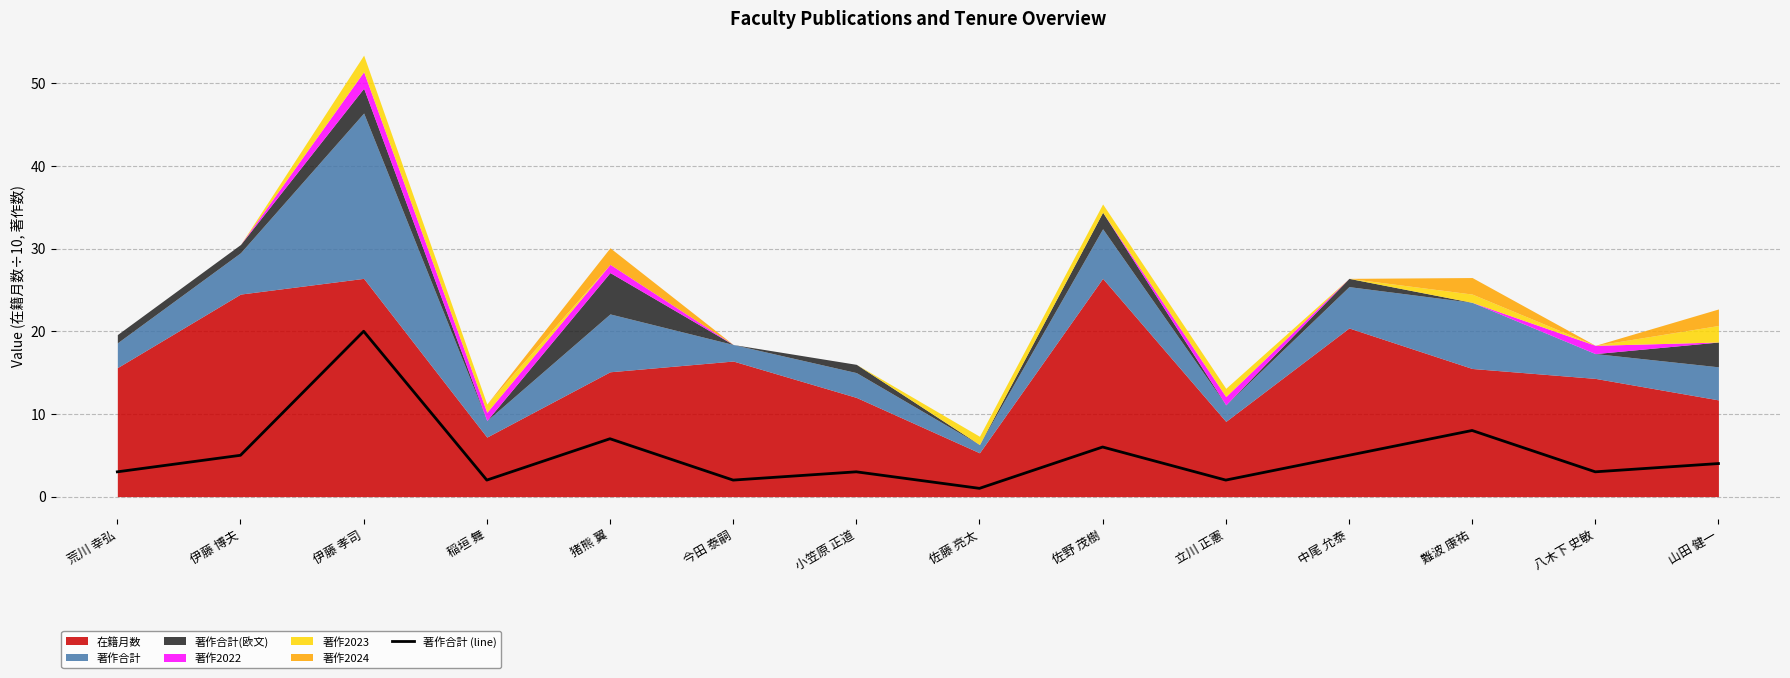

What is the change in value from 荒川 幸弘 to 伊藤 孝司?

+17